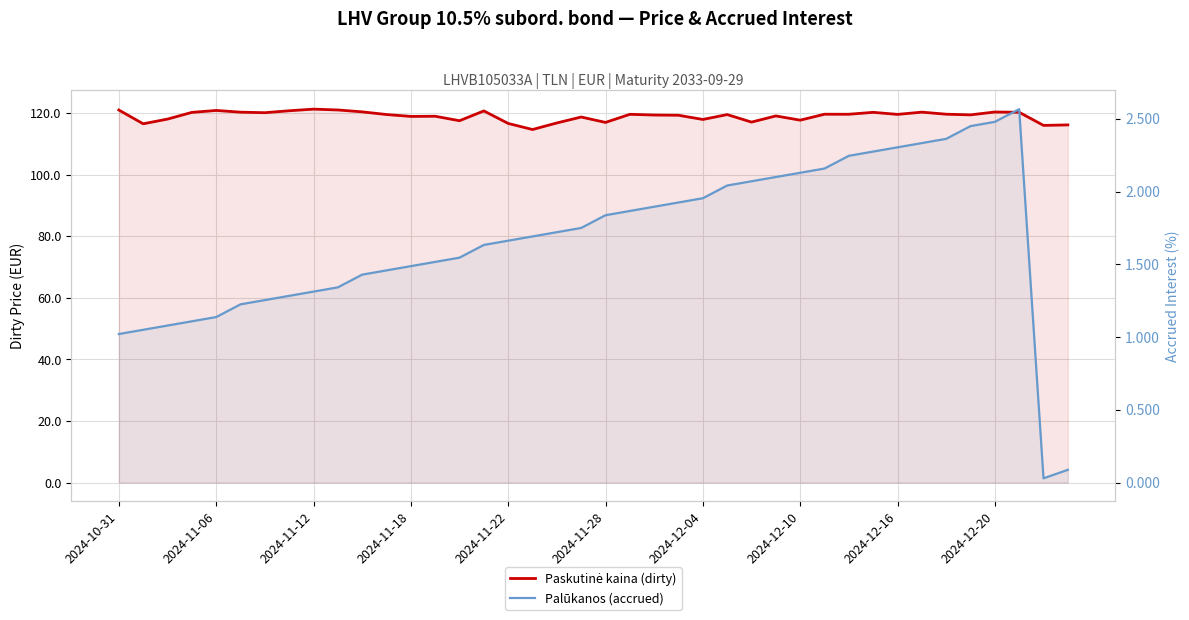

How many data points in Palūkanos (accrued) are above 1?

38